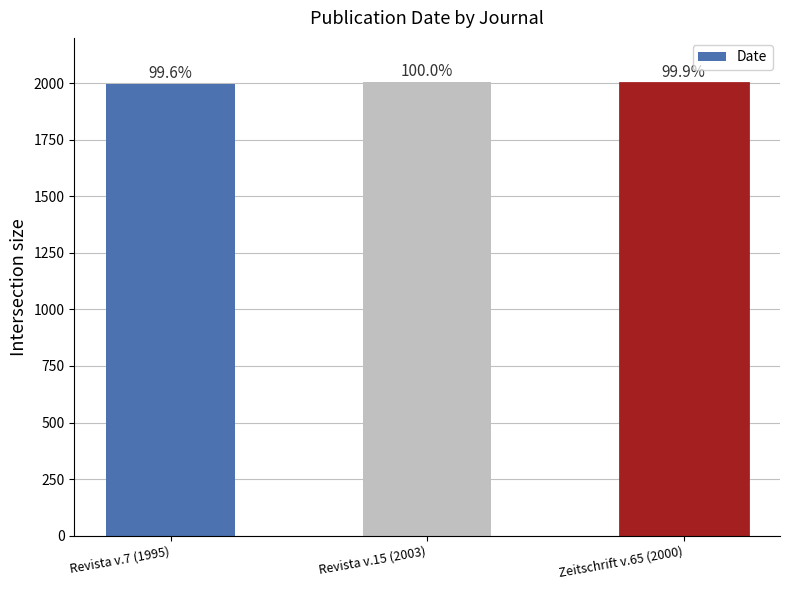

Does the chart contain any negative values?

No